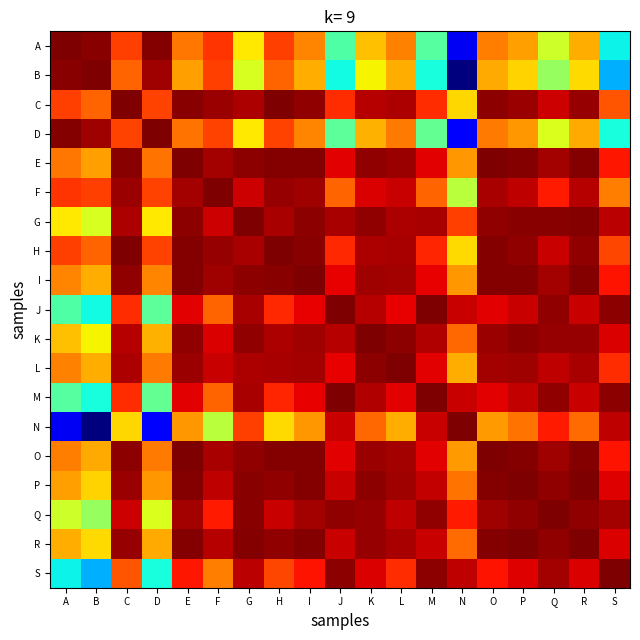

Reading right to left, extract all data points from this chart.

A: S=0.9	R=1.0	Q=1.0	P=1.0	O=1.0	N=0.9	M=1.0	L=1.0	K=1.0	J=0.9	I=1.0	H=1.0	G=1.0	F=1.0	E=1.0	D=1.0	C=1.0	B=1.0	A=1.0
B: S=0.9	R=1.0	Q=1.0	P=1.0	O=1.0	N=0.9	M=0.9	L=1.0	K=1.0	J=0.9	I=1.0	H=1.0	G=1.0	F=1.0	E=1.0	D=1.0	C=1.0	B=1.0	A=1.0
C: S=1.0	R=1.0	Q=1.0	P=1.0	O=1.0	N=1.0	M=1.0	L=1.0	K=1.0	J=1.0	I=1.0	H=1.0	G=1.0	F=1.0	E=1.0	D=1.0	C=1.0	B=1.0	A=1.0
D: S=0.9	R=1.0	Q=1.0	P=1.0	O=1.0	N=0.9	M=1.0	L=1.0	K=1.0	J=1.0	I=1.0	H=1.0	G=1.0	F=1.0	E=1.0	D=1.0	C=1.0	B=1.0	A=1.0
E: S=1.0	R=1.0	Q=1.0	P=1.0	O=1.0	N=1.0	M=1.0	L=1.0	K=1.0	J=1.0	I=1.0	H=1.0	G=1.0	F=1.0	E=1.0	D=1.0	C=1.0	B=1.0	A=1.0
F: S=1.0	R=1.0	Q=1.0	P=1.0	O=1.0	N=1.0	M=1.0	L=1.0	K=1.0	J=1.0	I=1.0	H=1.0	G=1.0	F=1.0	E=1.0	D=1.0	C=1.0	B=1.0	A=1.0
G: S=1.0	R=1.0	Q=1.0	P=1.0	O=1.0	N=1.0	M=1.0	L=1.0	K=1.0	J=1.0	I=1.0	H=1.0	G=1.0	F=1.0	E=1.0	D=1.0	C=1.0	B=1.0	A=1.0
H: S=1.0	R=1.0	Q=1.0	P=1.0	O=1.0	N=1.0	M=1.0	L=1.0	K=1.0	J=1.0	I=1.0	H=1.0	G=1.0	F=1.0	E=1.0	D=1.0	C=1.0	B=1.0	A=1.0
I: S=1.0	R=1.0	Q=1.0	P=1.0	O=1.0	N=1.0	M=1.0	L=1.0	K=1.0	J=1.0	I=1.0	H=1.0	G=1.0	F=1.0	E=1.0	D=1.0	C=1.0	B=1.0	A=1.0
J: S=1.0	R=1.0	Q=1.0	P=1.0	O=1.0	N=1.0	M=1.0	L=1.0	K=1.0	J=1.0	I=1.0	H=1.0	G=1.0	F=1.0	E=1.0	D=1.0	C=1.0	B=0.9	A=0.9
K: S=1.0	R=1.0	Q=1.0	P=1.0	O=1.0	N=1.0	M=1.0	L=1.0	K=1.0	J=1.0	I=1.0	H=1.0	G=1.0	F=1.0	E=1.0	D=1.0	C=1.0	B=1.0	A=1.0
L: S=1.0	R=1.0	Q=1.0	P=1.0	O=1.0	N=1.0	M=1.0	L=1.0	K=1.0	J=1.0	I=1.0	H=1.0	G=1.0	F=1.0	E=1.0	D=1.0	C=1.0	B=1.0	A=1.0
M: S=1.0	R=1.0	Q=1.0	P=1.0	O=1.0	N=1.0	M=1.0	L=1.0	K=1.0	J=1.0	I=1.0	H=1.0	G=1.0	F=1.0	E=1.0	D=1.0	C=1.0	B=0.9	A=1.0
N: S=1.0	R=1.0	Q=1.0	P=1.0	O=1.0	N=1.0	M=1.0	L=1.0	K=1.0	J=1.0	I=1.0	H=1.0	G=1.0	F=1.0	E=1.0	D=0.9	C=1.0	B=0.9	A=0.9
O: S=1.0	R=1.0	Q=1.0	P=1.0	O=1.0	N=1.0	M=1.0	L=1.0	K=1.0	J=1.0	I=1.0	H=1.0	G=1.0	F=1.0	E=1.0	D=1.0	C=1.0	B=1.0	A=1.0
P: S=1.0	R=1.0	Q=1.0	P=1.0	O=1.0	N=1.0	M=1.0	L=1.0	K=1.0	J=1.0	I=1.0	H=1.0	G=1.0	F=1.0	E=1.0	D=1.0	C=1.0	B=1.0	A=1.0
Q: S=1.0	R=1.0	Q=1.0	P=1.0	O=1.0	N=1.0	M=1.0	L=1.0	K=1.0	J=1.0	I=1.0	H=1.0	G=1.0	F=1.0	E=1.0	D=1.0	C=1.0	B=1.0	A=1.0
R: S=1.0	R=1.0	Q=1.0	P=1.0	O=1.0	N=1.0	M=1.0	L=1.0	K=1.0	J=1.0	I=1.0	H=1.0	G=1.0	F=1.0	E=1.0	D=1.0	C=1.0	B=1.0	A=1.0
S: S=1.0	R=1.0	Q=1.0	P=1.0	O=1.0	N=1.0	M=1.0	L=1.0	K=1.0	J=1.0	I=1.0	H=1.0	G=1.0	F=1.0	E=1.0	D=0.9	C=1.0	B=0.9	A=0.9